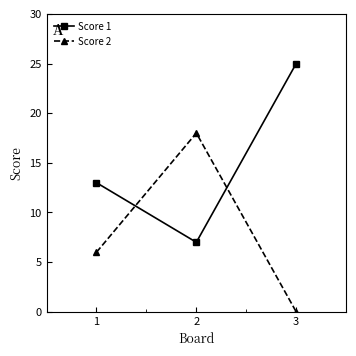

What is the spread (max minus min) of values at 3?

25